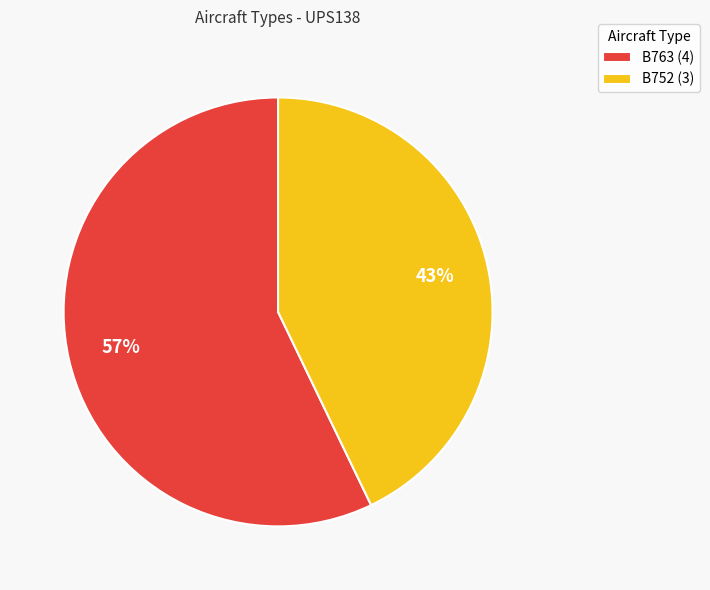

What percentage is the B763 slice, to the nearest percent?

57%